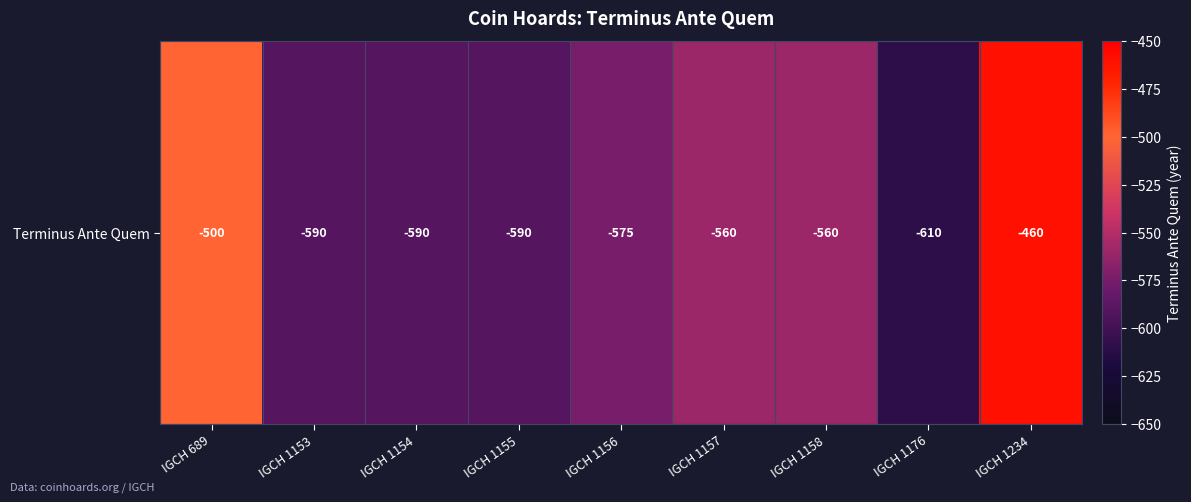

List the labels in order of value, smallest first.

IGCH 1176, IGCH 1153, IGCH 1154, IGCH 1155, IGCH 1156, IGCH 1157, IGCH 1158, IGCH 689, IGCH 1234